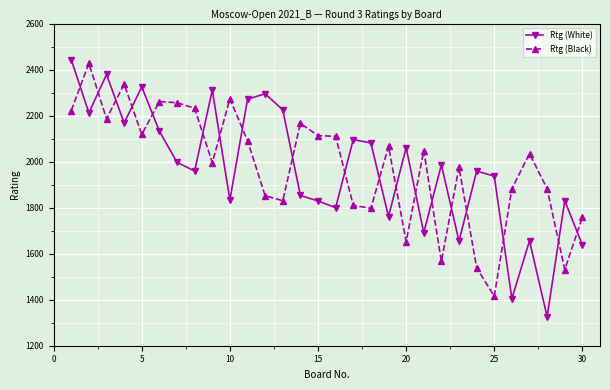

What is the value of the Rtg (Black) point at the 10th from the left?

2273